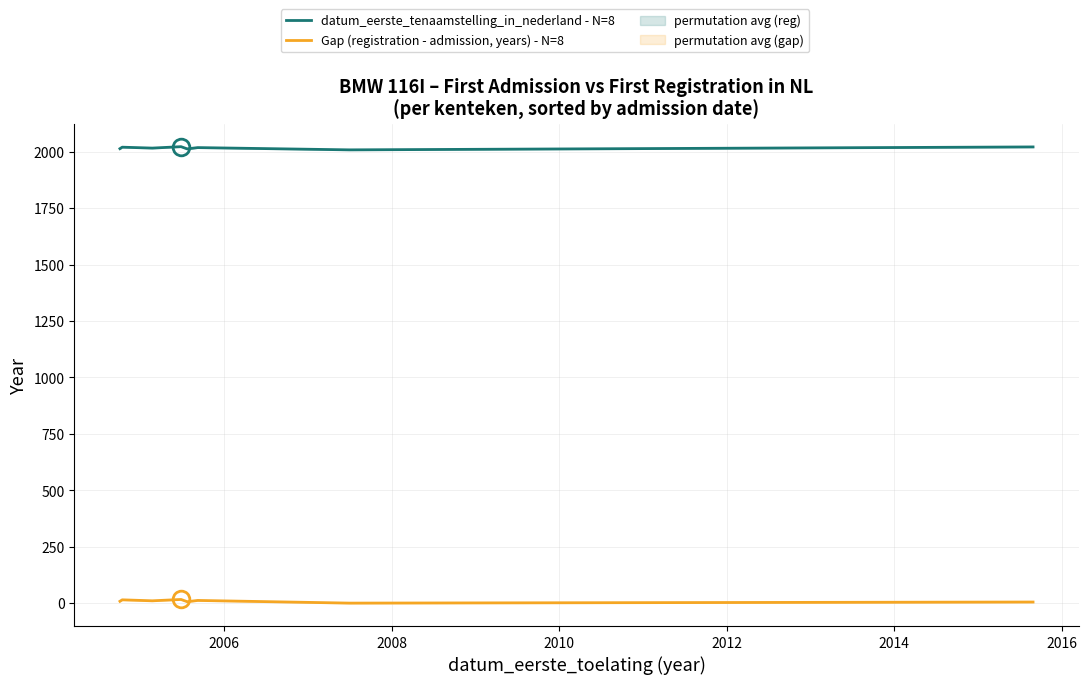

True or false: Gap (registration - admission, years) - N=8 and datum_eerste_tenaamstelling_in_nederland - N=8 intersect in this chart.

False